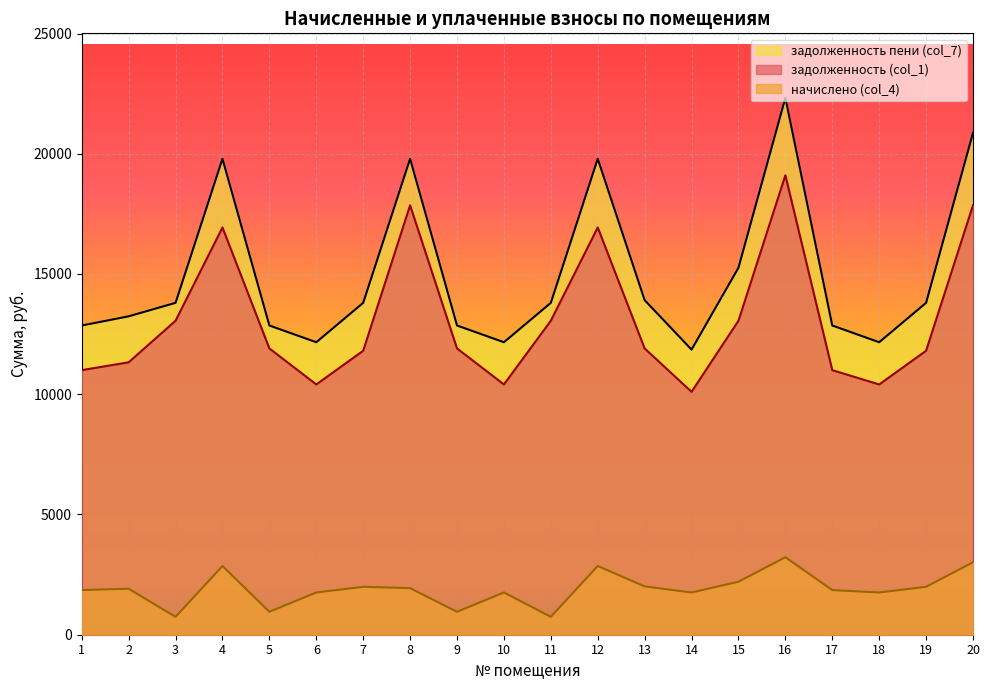

Read the начислено (col_4) value at 12.

2857.7